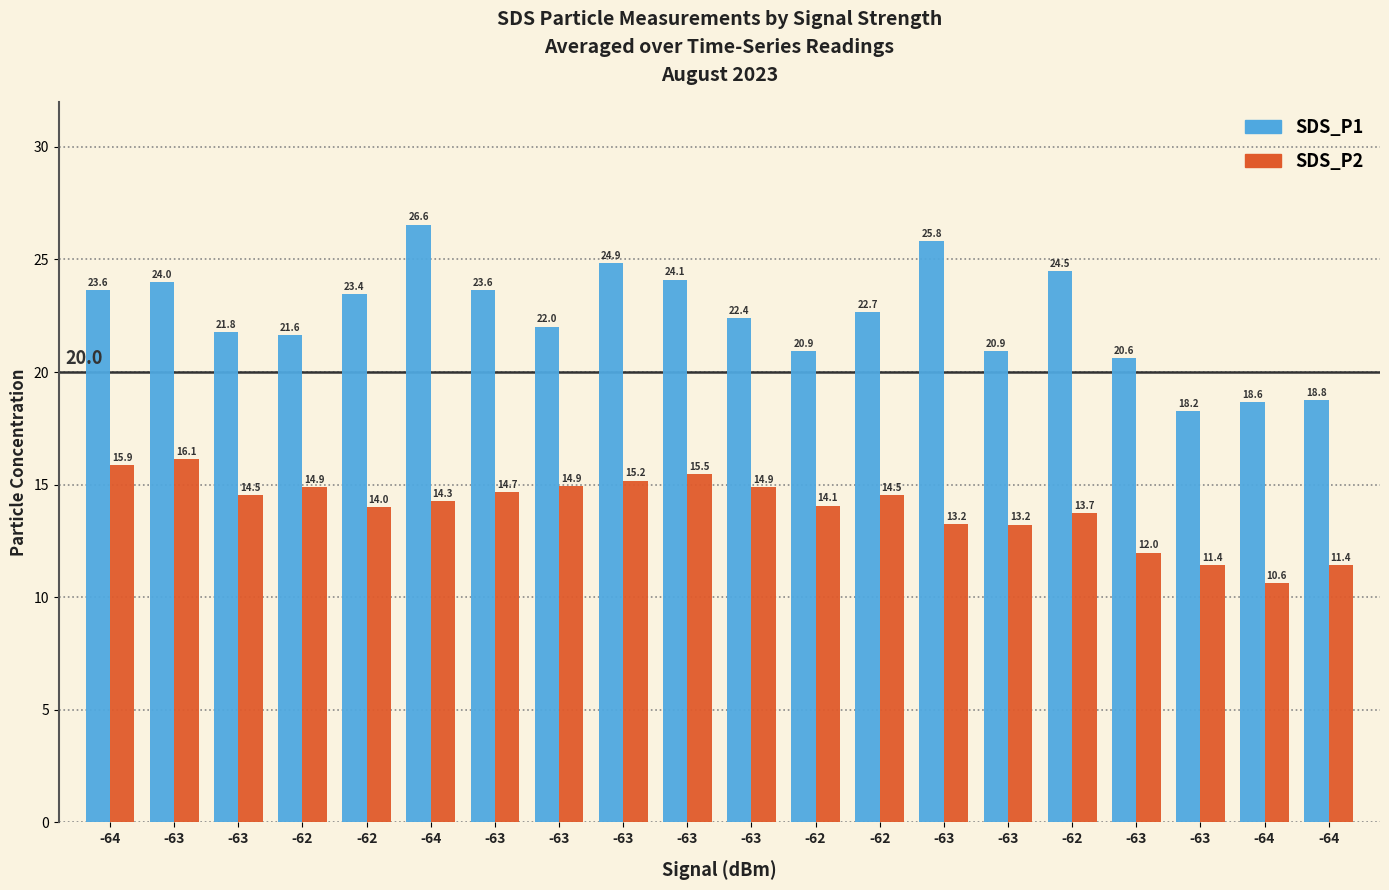

The value of SDS_P2 at -62 is 14.0. True or false?

True